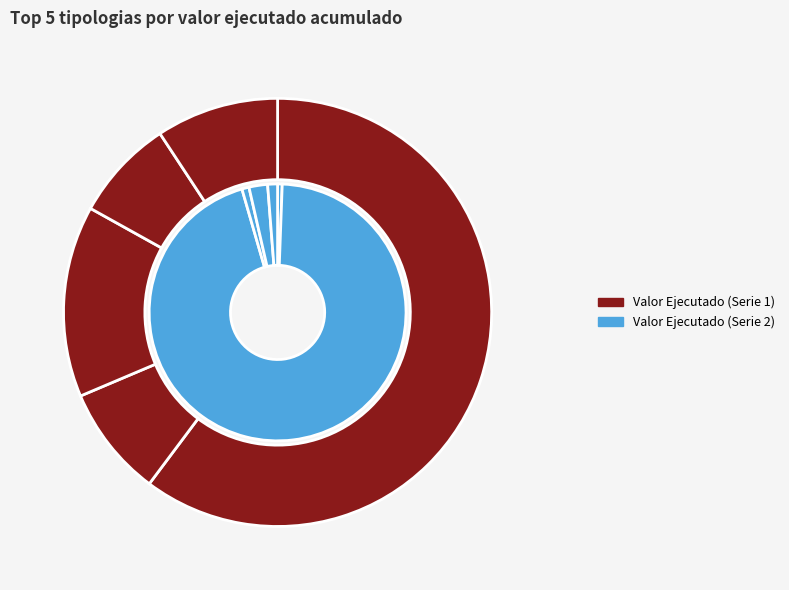

Combined, do Contrato Interadministrativo and Servicios Comunicaciones account for over 50%?

No